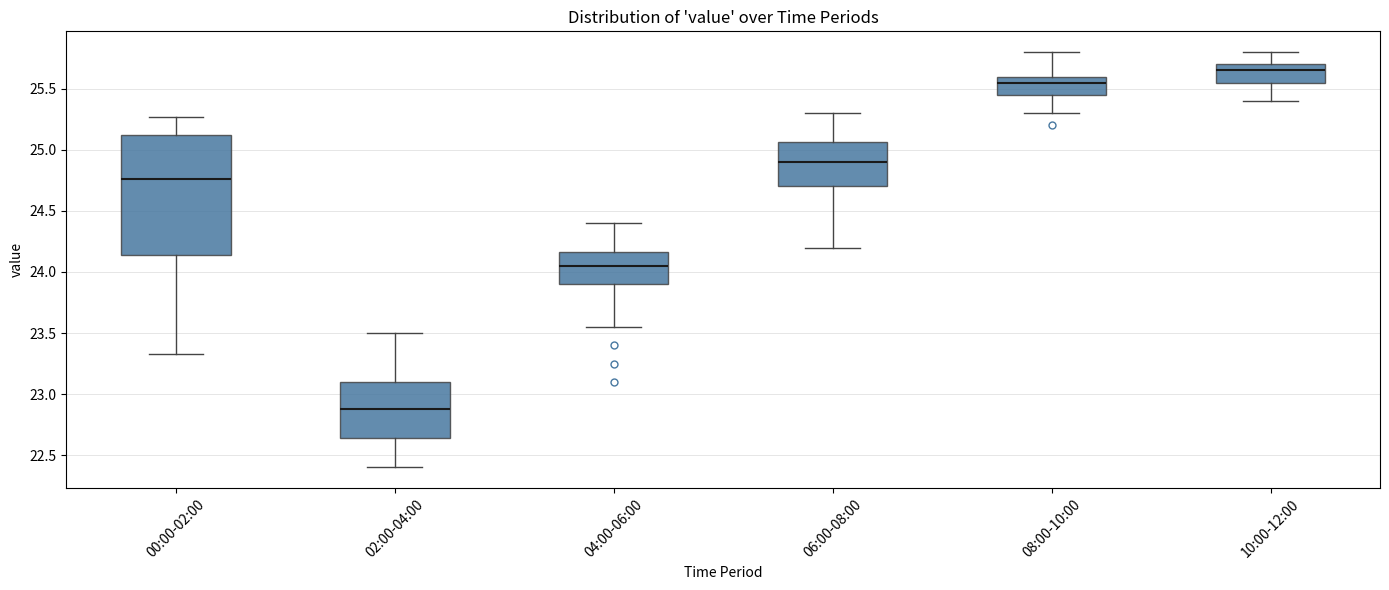

Where does the upper whisker of the box for 04:00-06:00 end on the y-axis? The values are not printed on the chart, so give them approximately, as read against the axis.

24.40